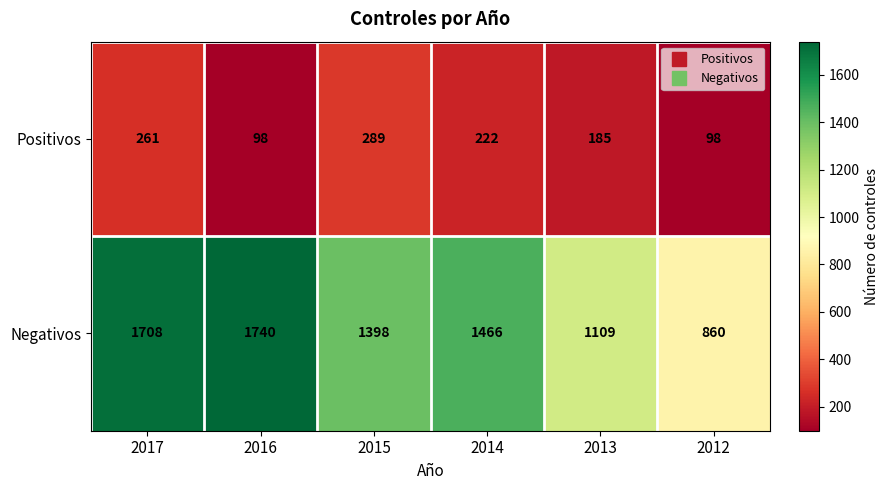

Rank the series by their maximum value, from lowest to highest.

Positivos, Negativos